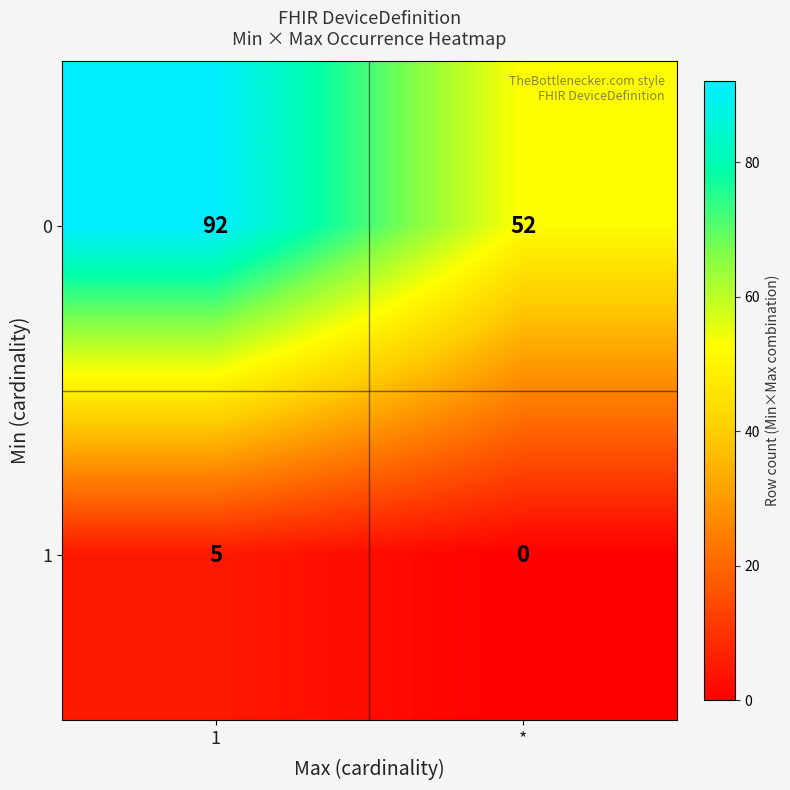

Which series has the largest total across all categories?

0